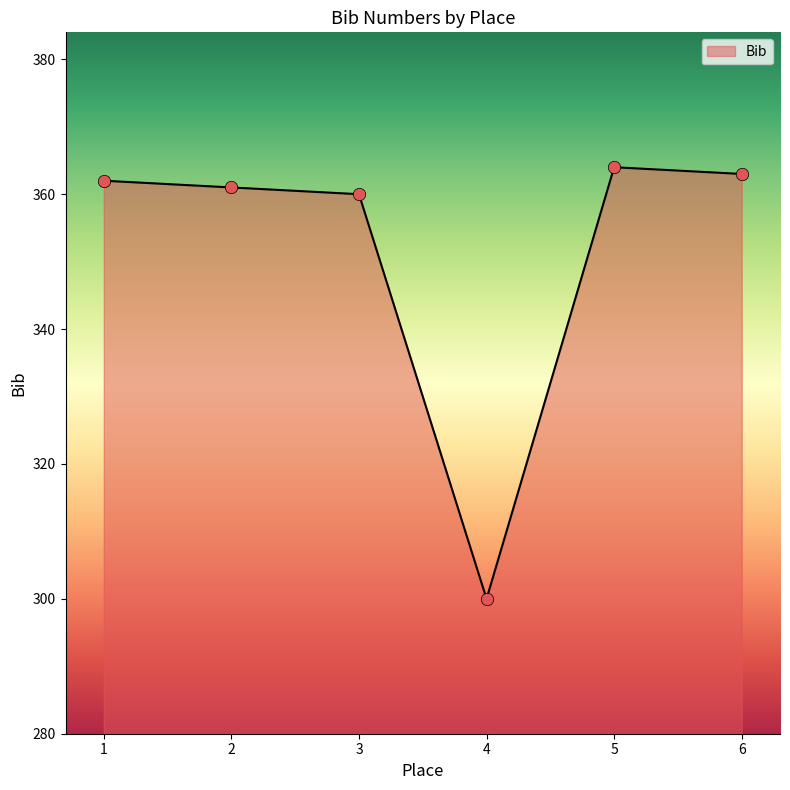

Between 6 and 5, which is larger?

5